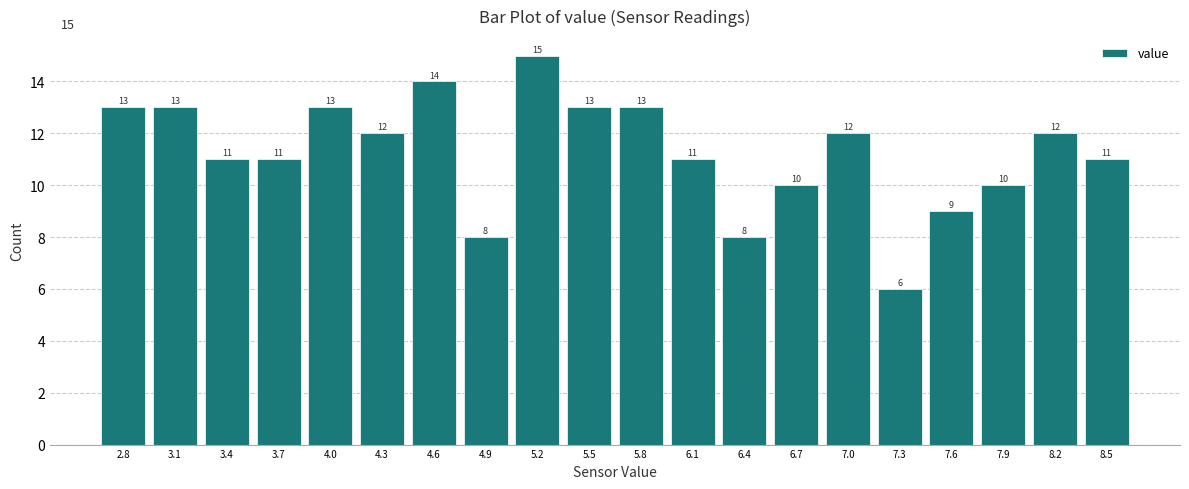

How tall is the bar that spans 6.830 to 7.125 on the x-axis? The bar edges are not printed on the chart, so give them approximately, as read against the axis.

12